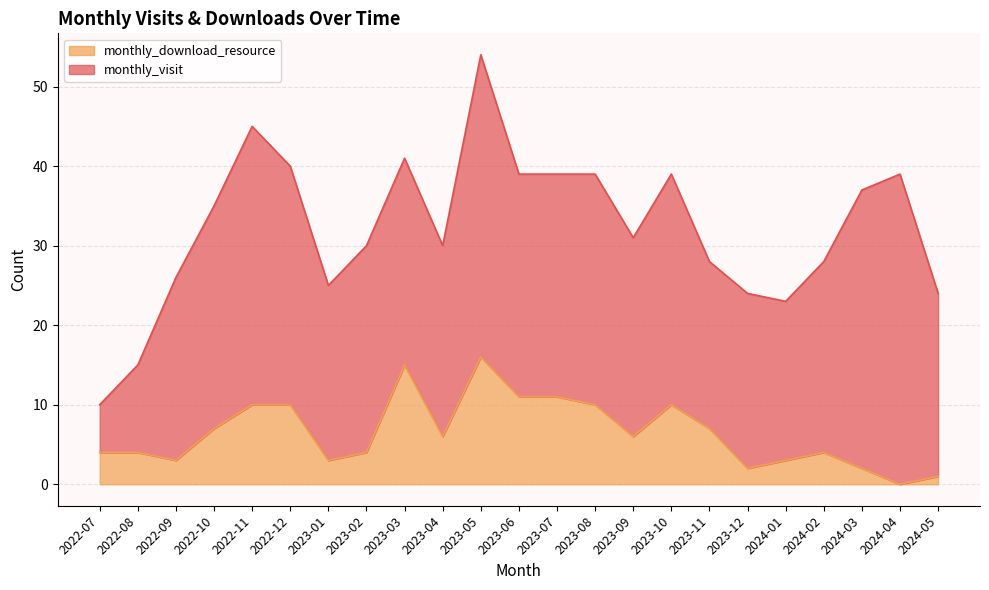

At which label does the data first exceed 6?

2022-10